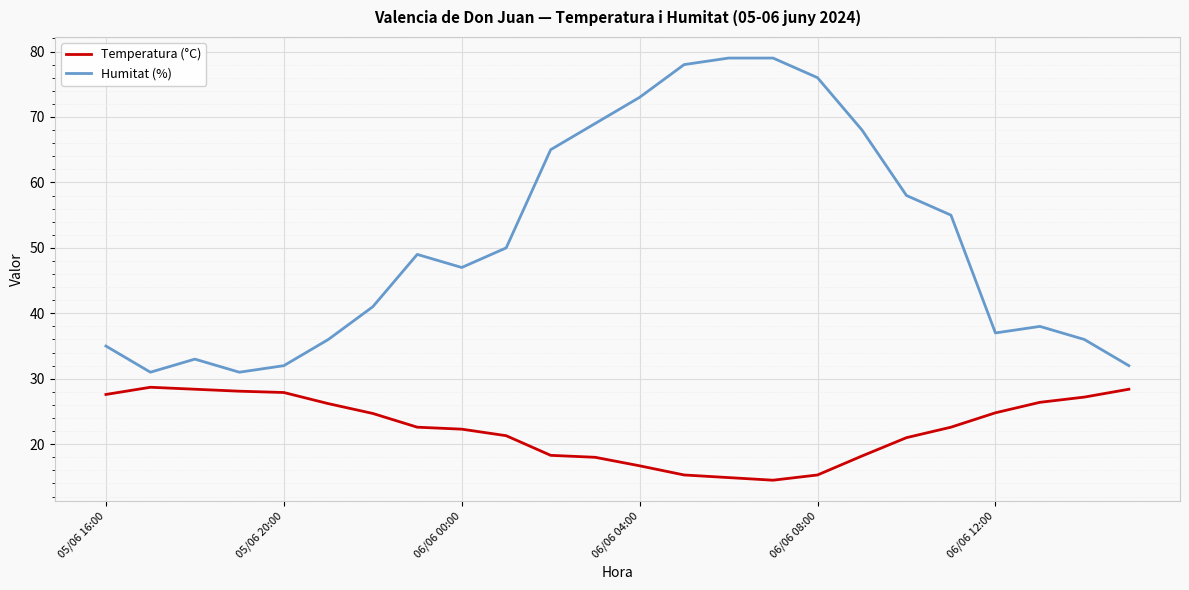

Rank the series by their average value, from lowest to highest.

Temperatura (°C), Humitat (%)